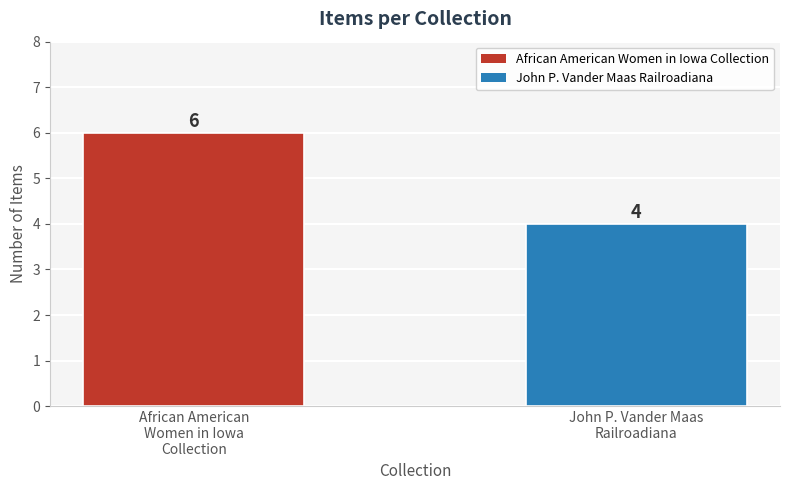

Which category has the lowest value across all series?

John P. Vander Maas
Railroadiana